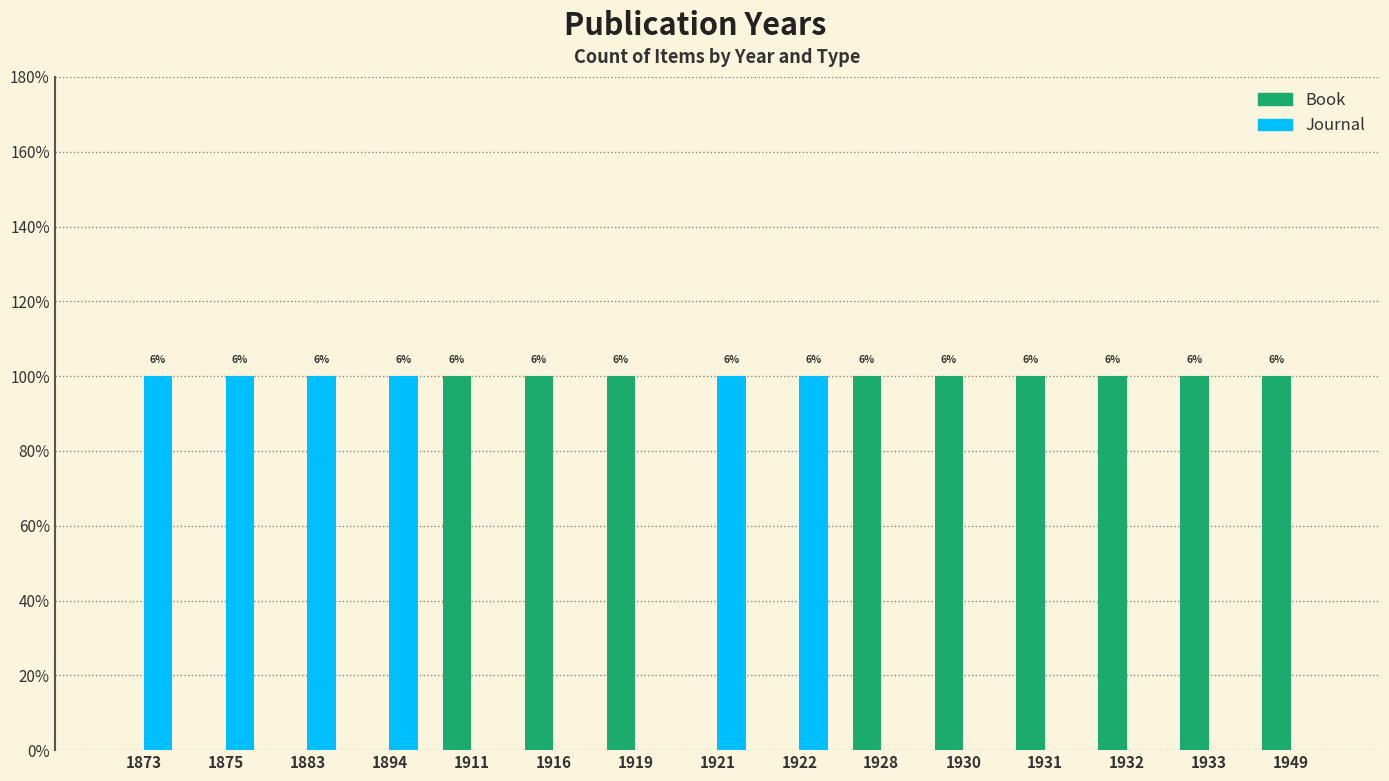

Are the bars horizontal?

No